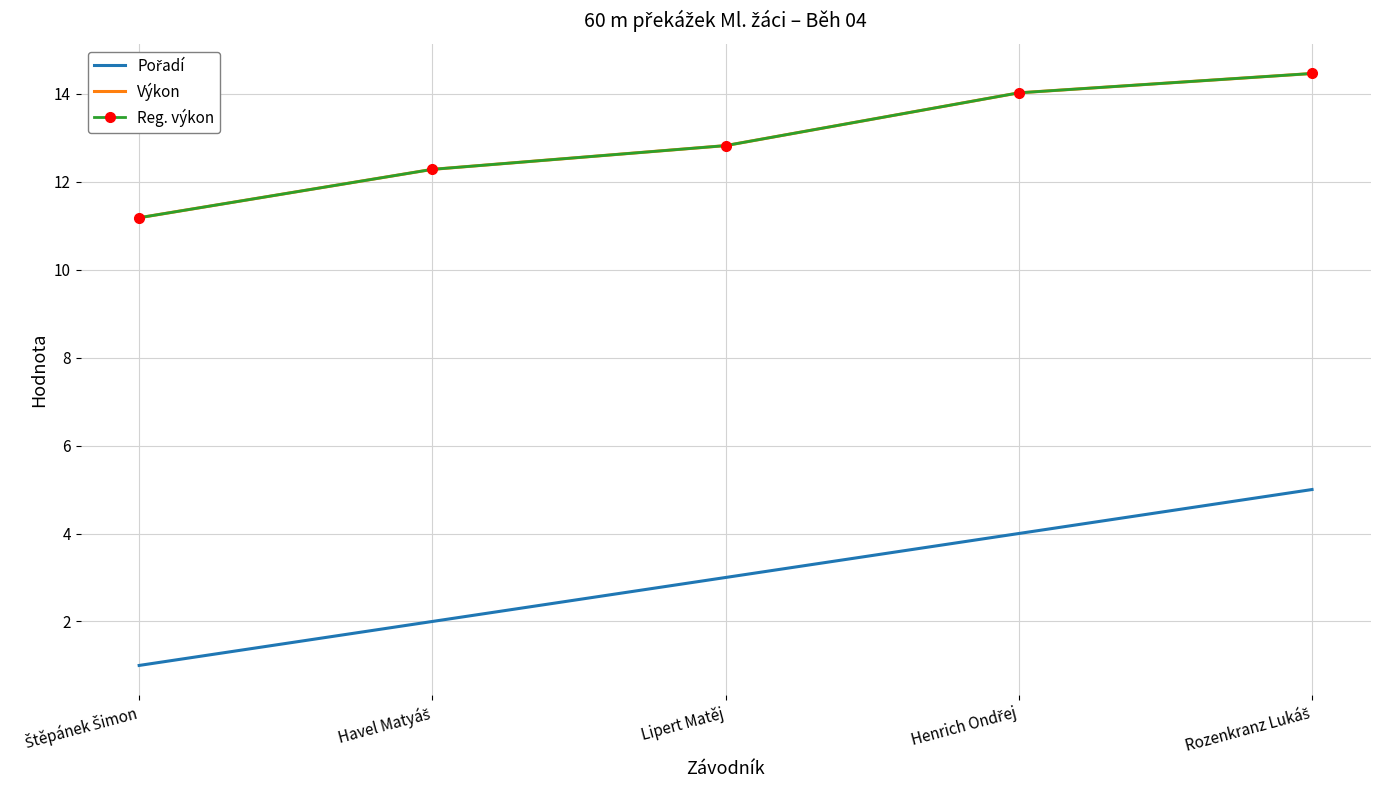

What is the sum of all Reg. výkon values?

64.8